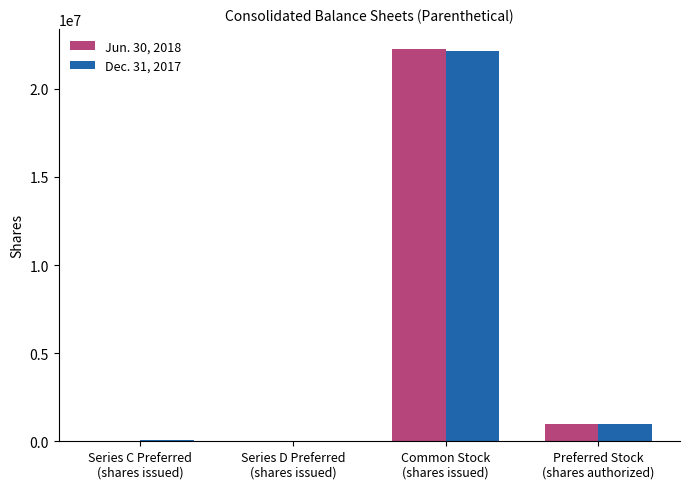

How many groups of bars are there?

4